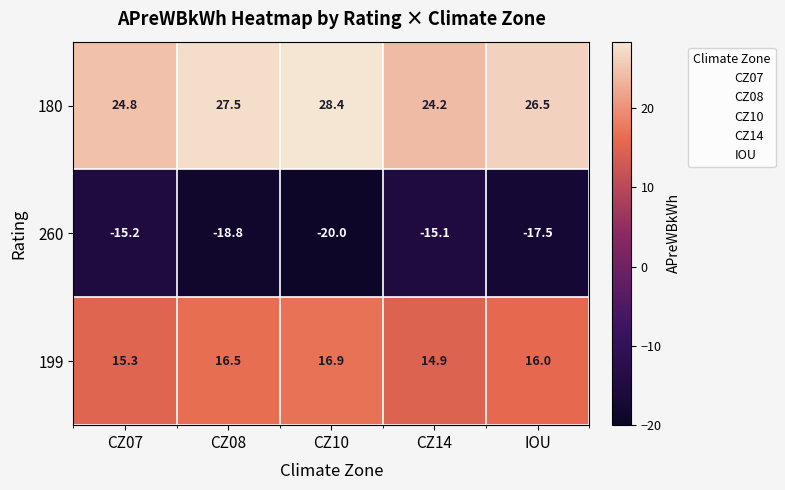

At how many categories does at least one series exceed 8?

5